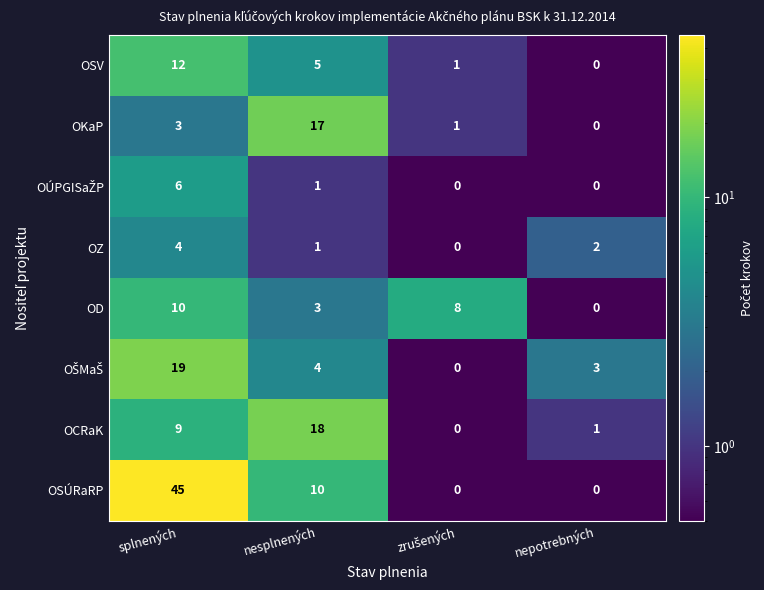

At which label does OD reach its peak?

splnených